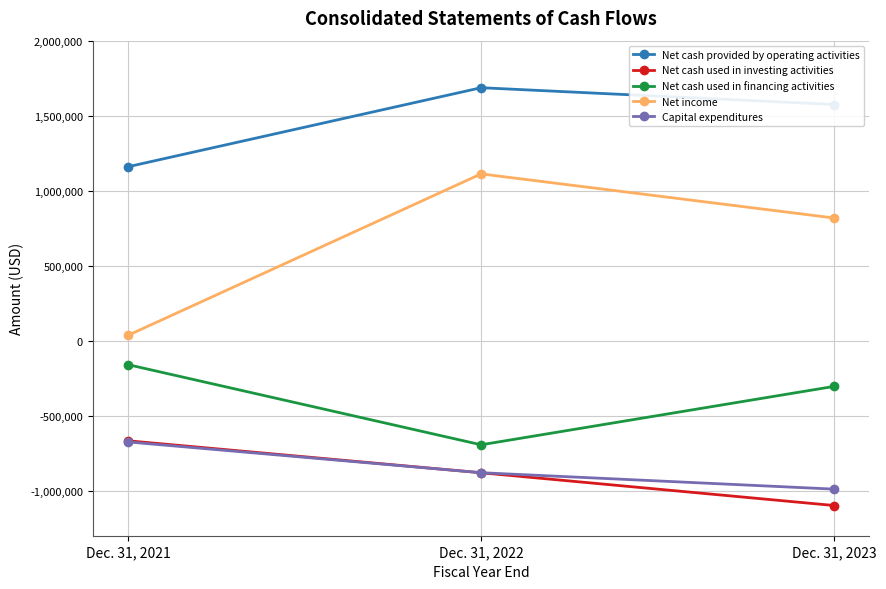

Where is Net cash used in financing activities nearest to the value -426846?

Dec. 31, 2023